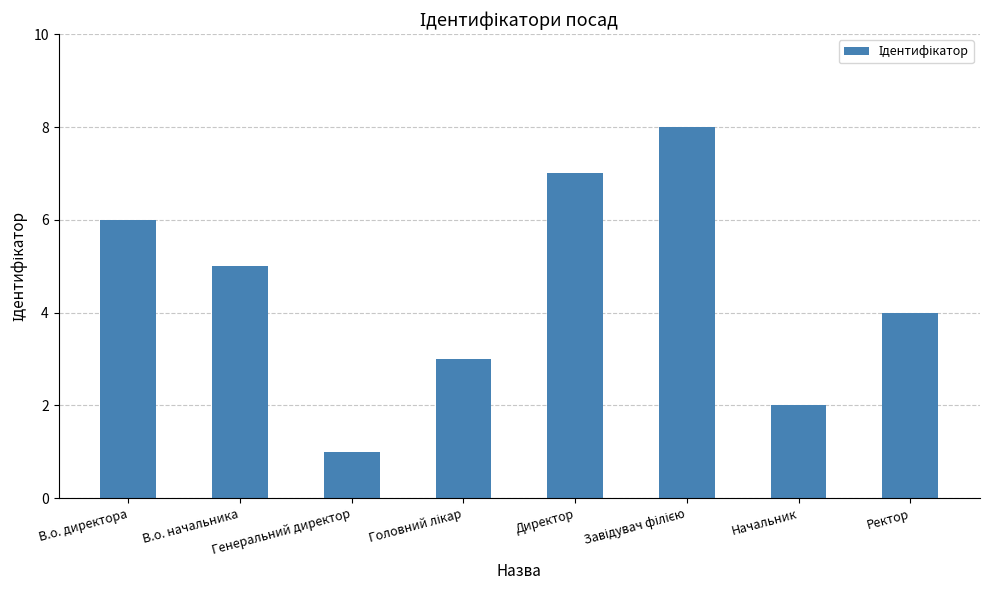

What is the greatest value displayed?

8